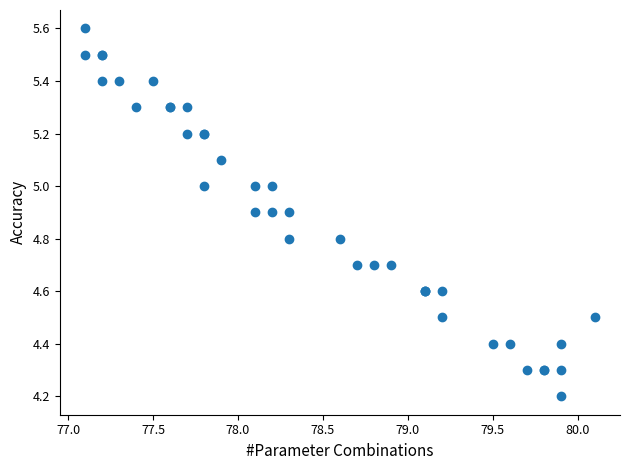

What Y value in the scatter plot is closest to 4?

4.2